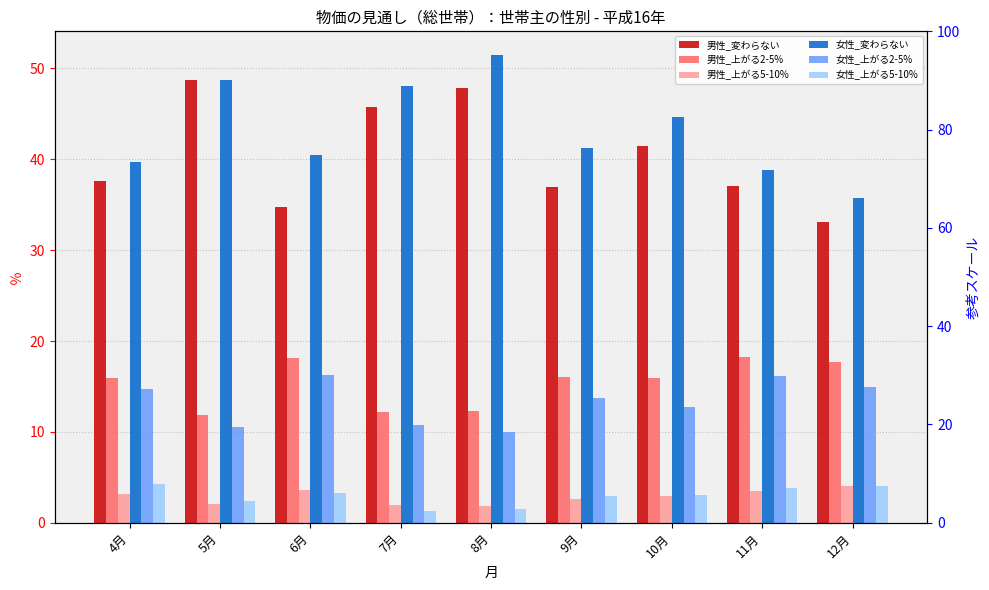

Which category has the highest value in the 女性_上がる2-5% series?

6月